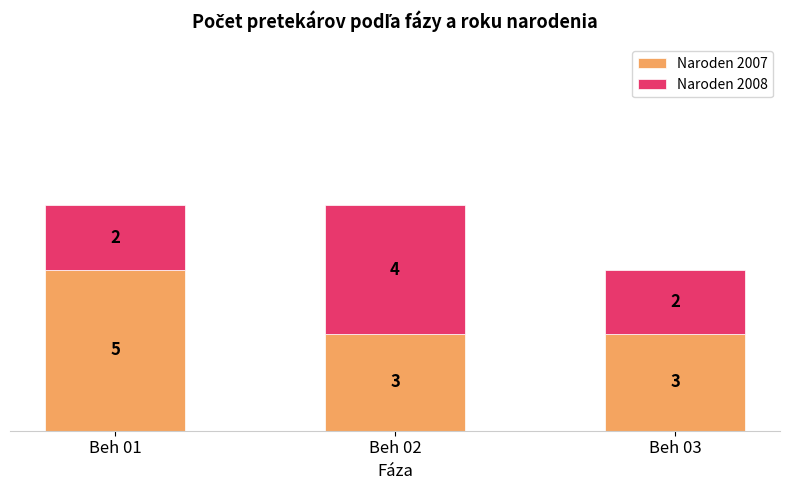

What is the total value across all series at Beh 02?

7